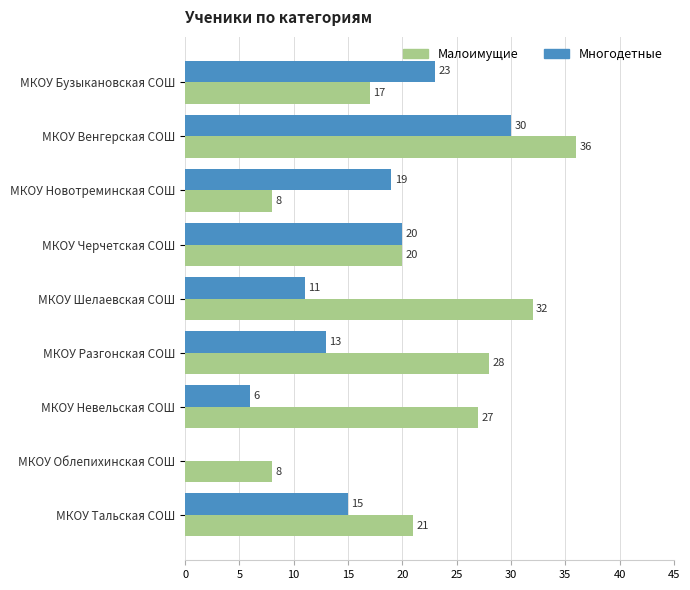

The Малоимущие series shows 8 at МКОУ Облепихинская СОШ. True or false?

True